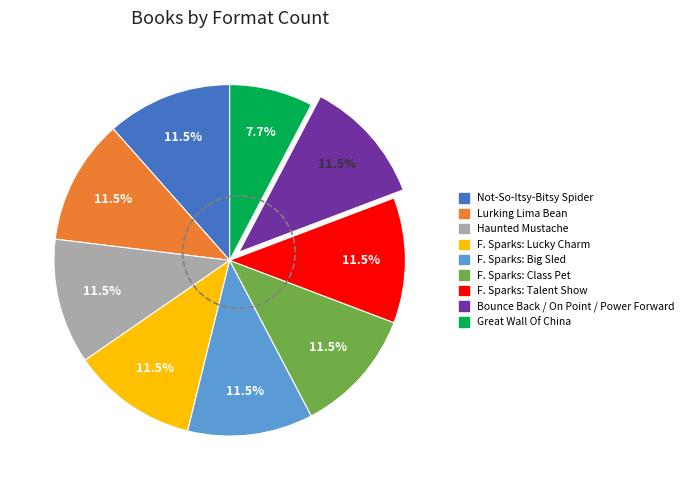

Is there a majority slice in this chart?

No